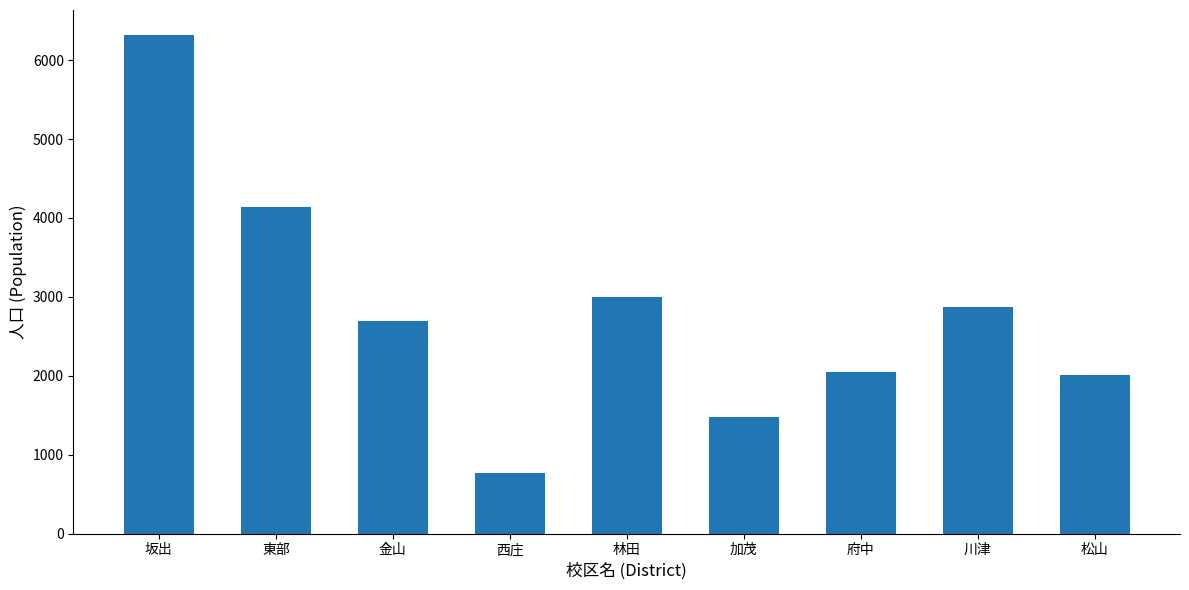

How many series are shown in this chart?

1